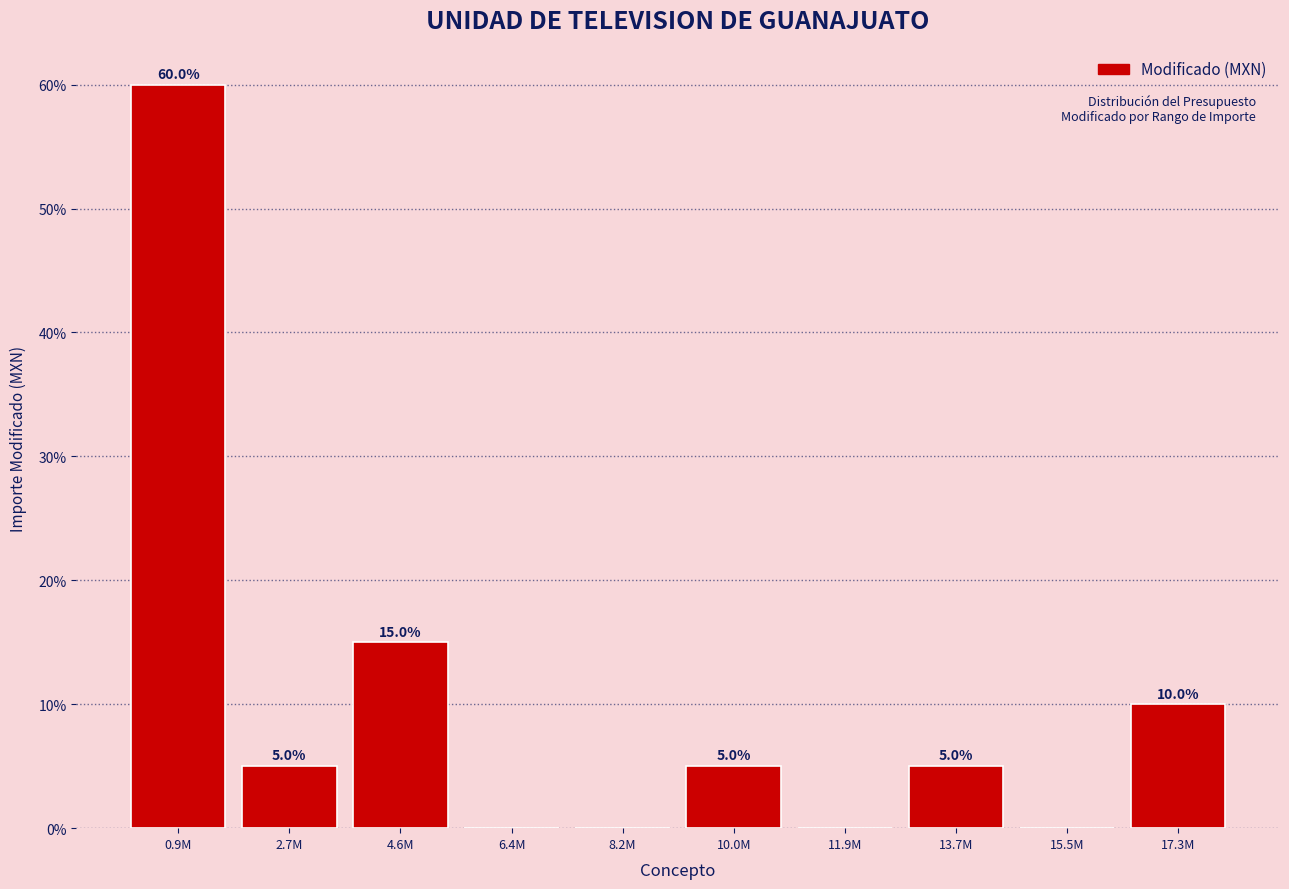

Reading left to right, what are all the values shown in this chart?

0.9M=60	2.7M=5	4.6M=15	6.4M=0	8.2M=0	10.0M=5	11.9M=0	13.7M=5	15.5M=0	17.3M=10